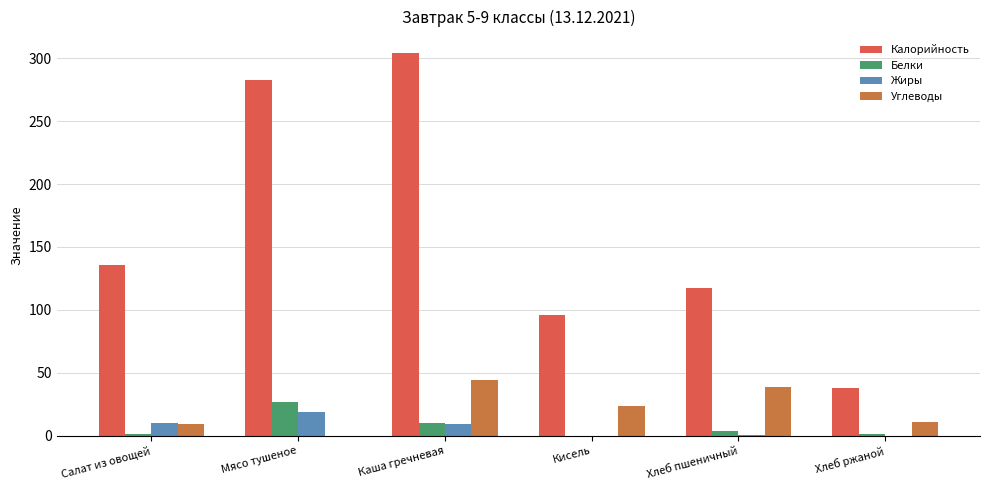

What is the maximum value for Белки?

27.2